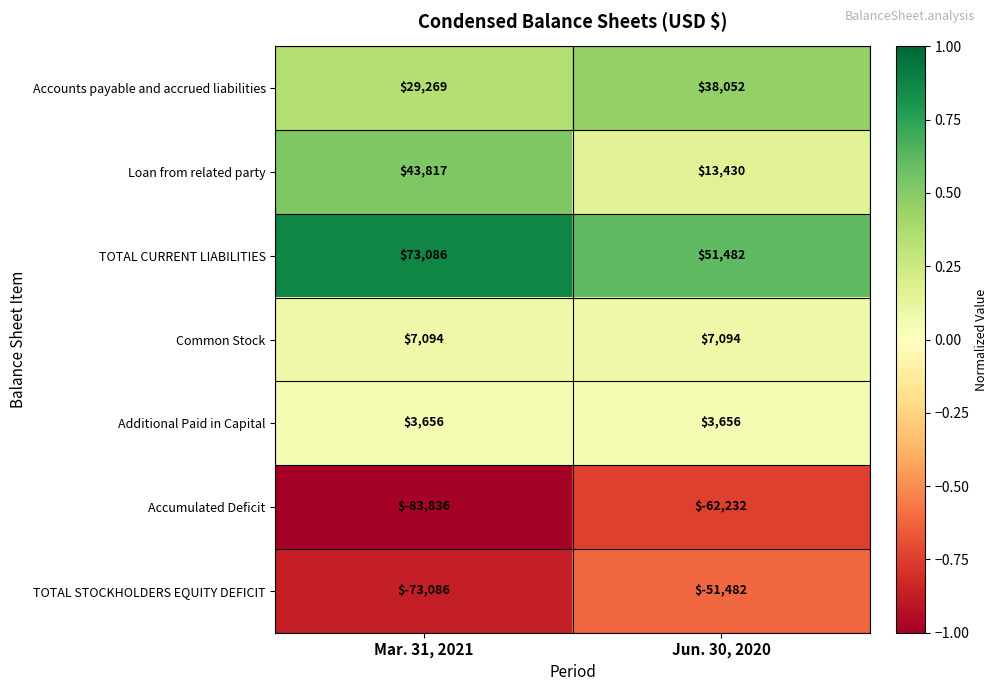

Reading left to right, list all the values displayed in this chart.

Accounts payable and accrued liabilities: 29269	38052
Loan from related party: 43817	13430
TOTAL CURRENT LIABILITIES: 73086	51482
Common Stock: 7094	7094
Additional Paid in Capital: 3656	3656
Accumulated Deficit: -83836	-62232
TOTAL STOCKHOLDERS EQUITY DEFICIT: -73086	-51482